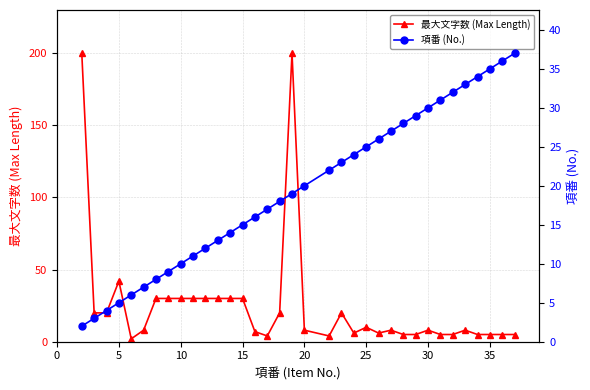

Count the number of categories in the chart.

35